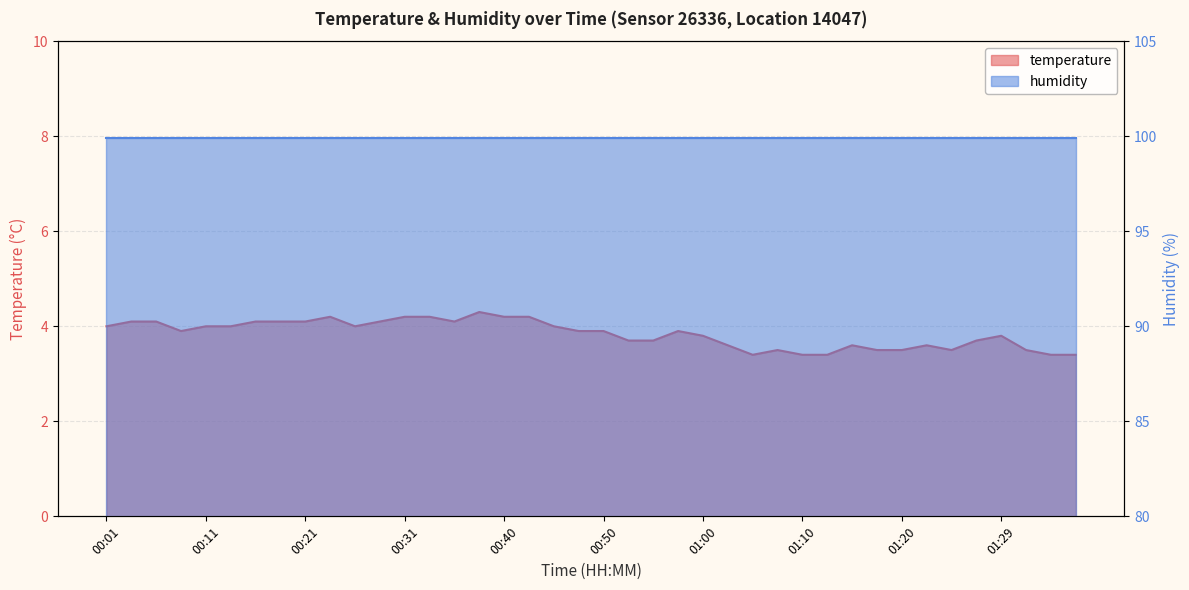

Which has a higher value, 00:53 or 01:17?

00:53